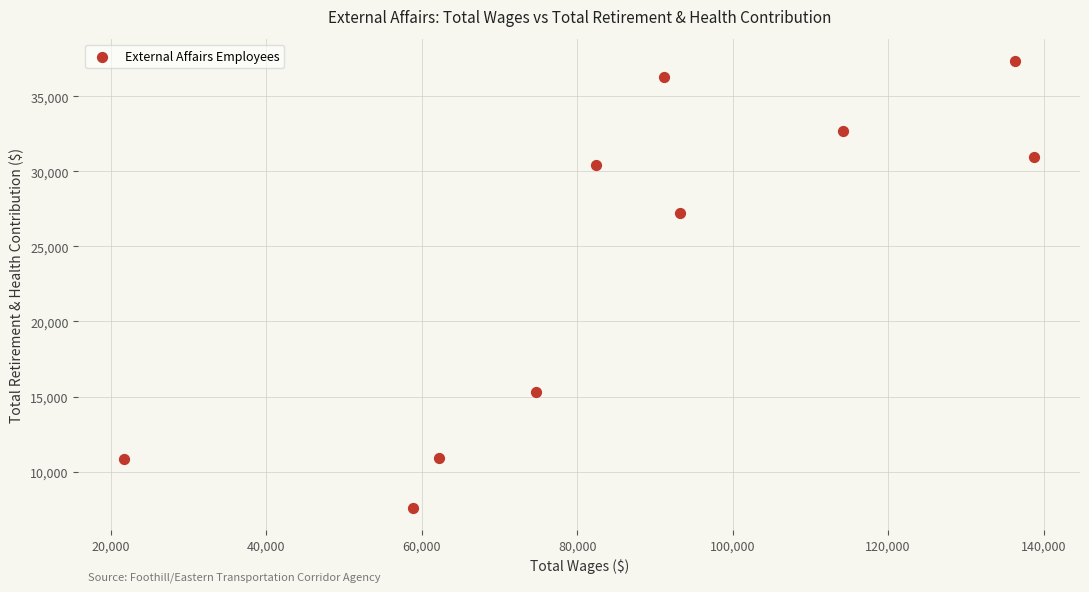

What Y value in the scatter plot is closest to 22462?

27226